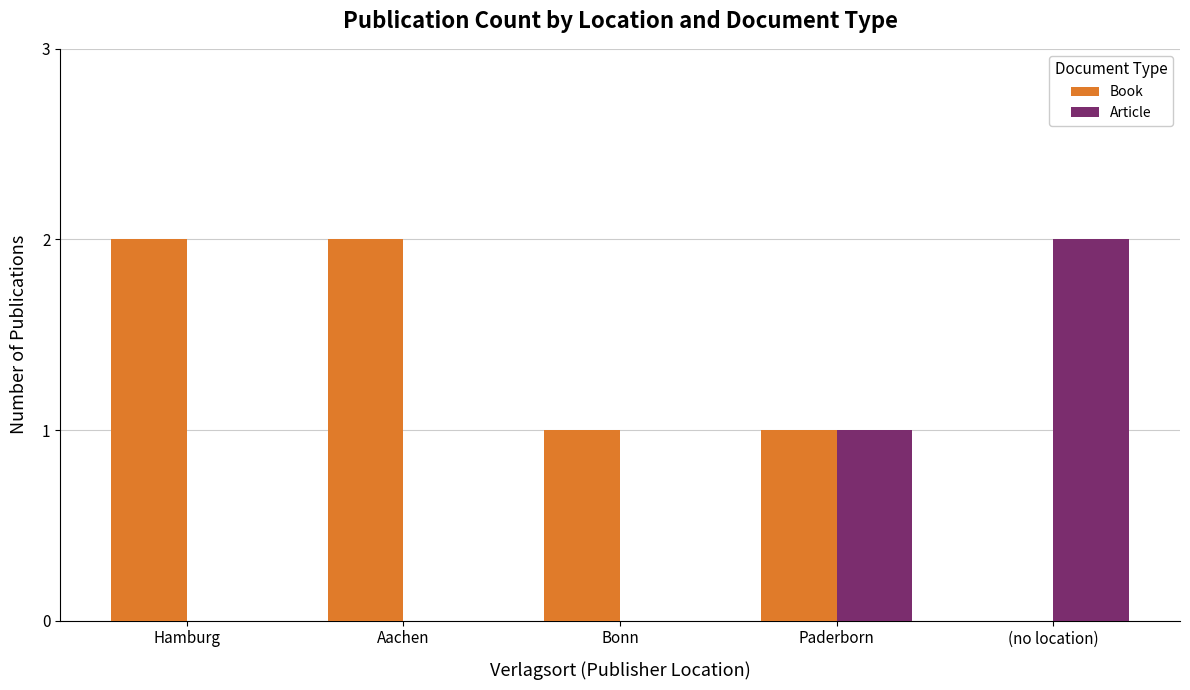

At which label does Article reach its peak?

(no location)